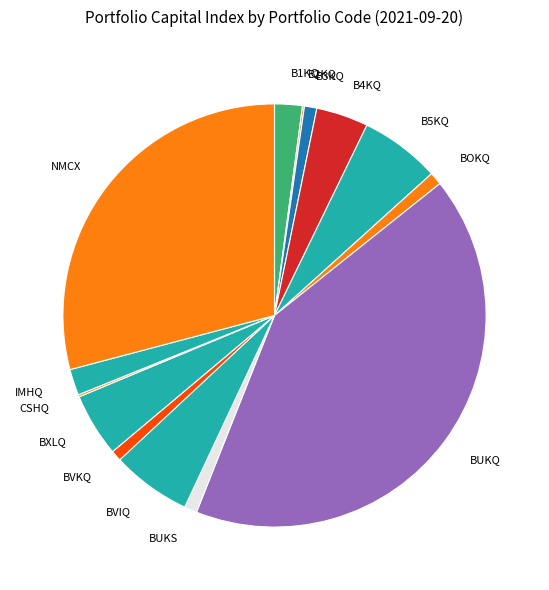

Which slice is the largest?

BUKQ